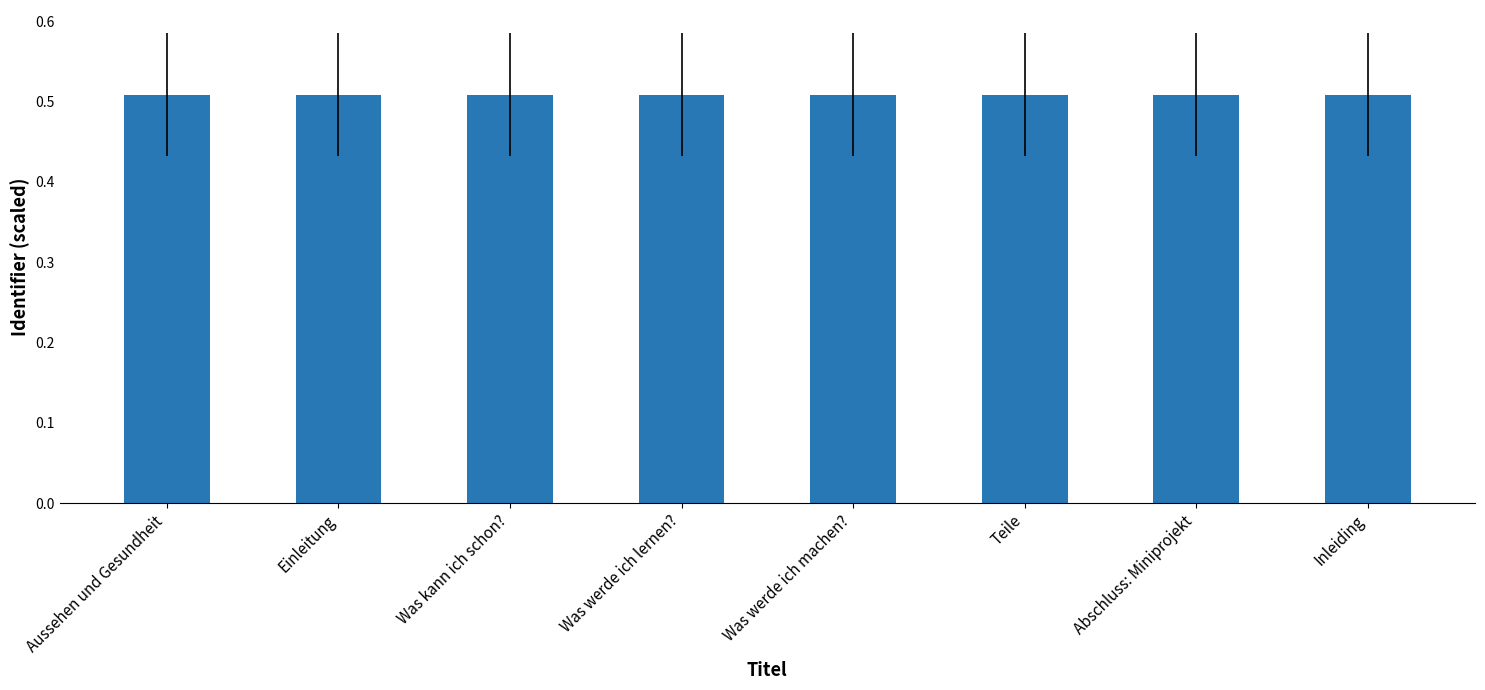

How many values are between 0 and 1?

8